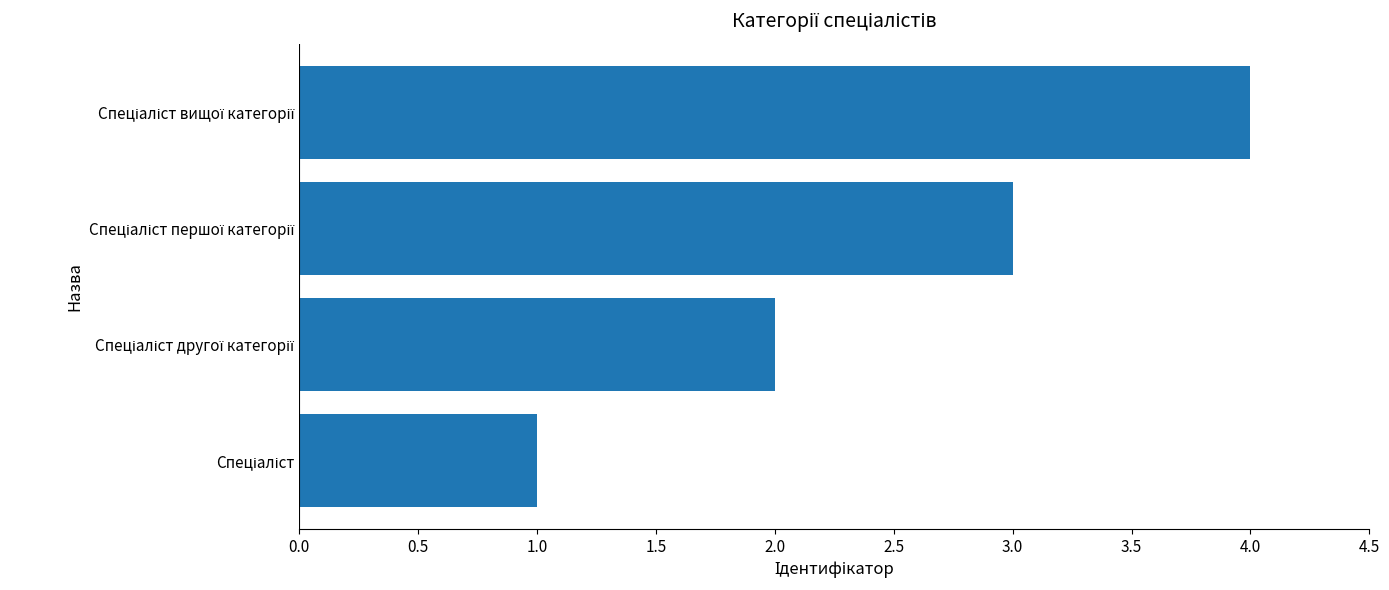

What is the greatest value displayed?

4